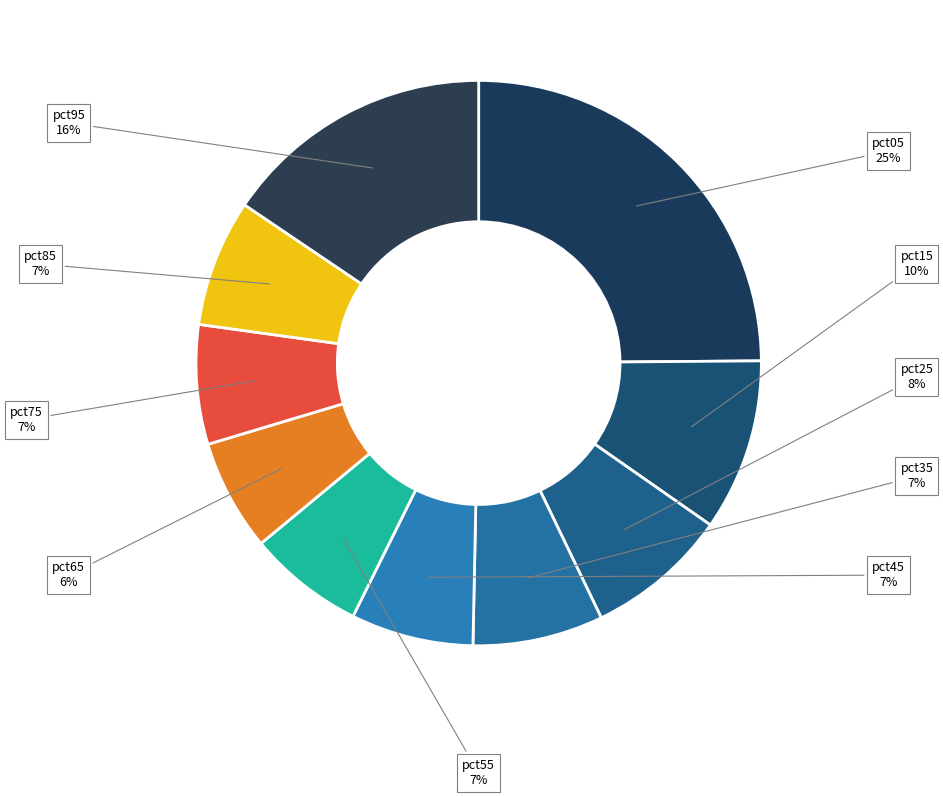

The pct25 slice represents 1% of the pie. True or false?

False